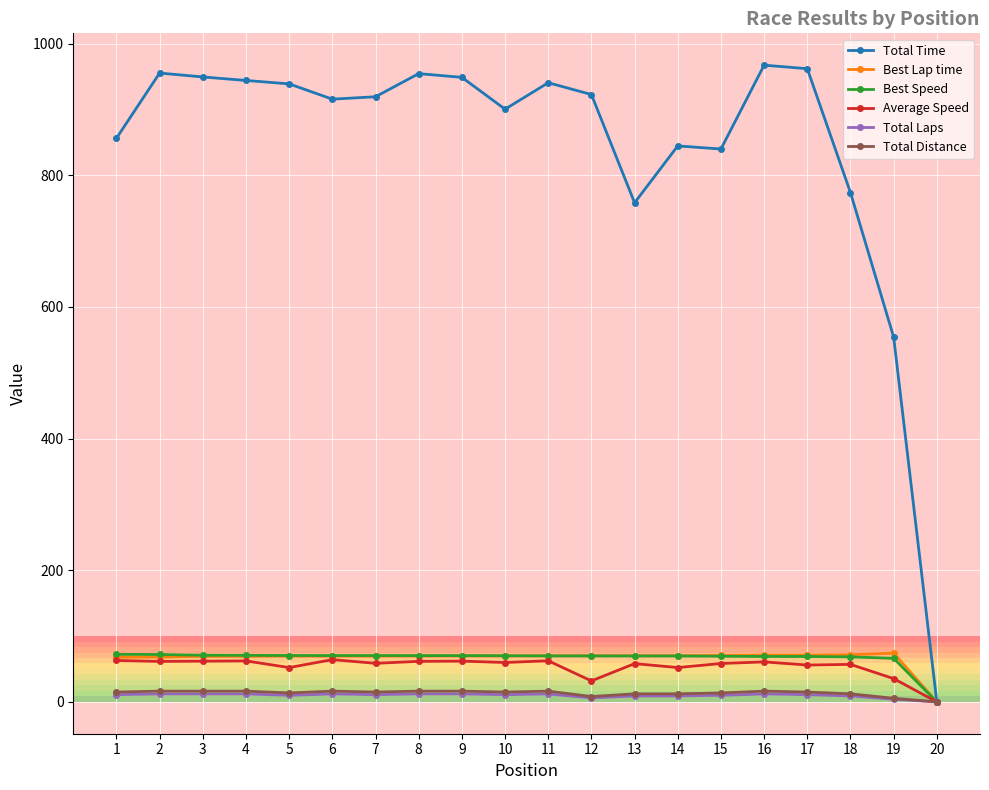

What is the total value across all series at 6?

1148.0